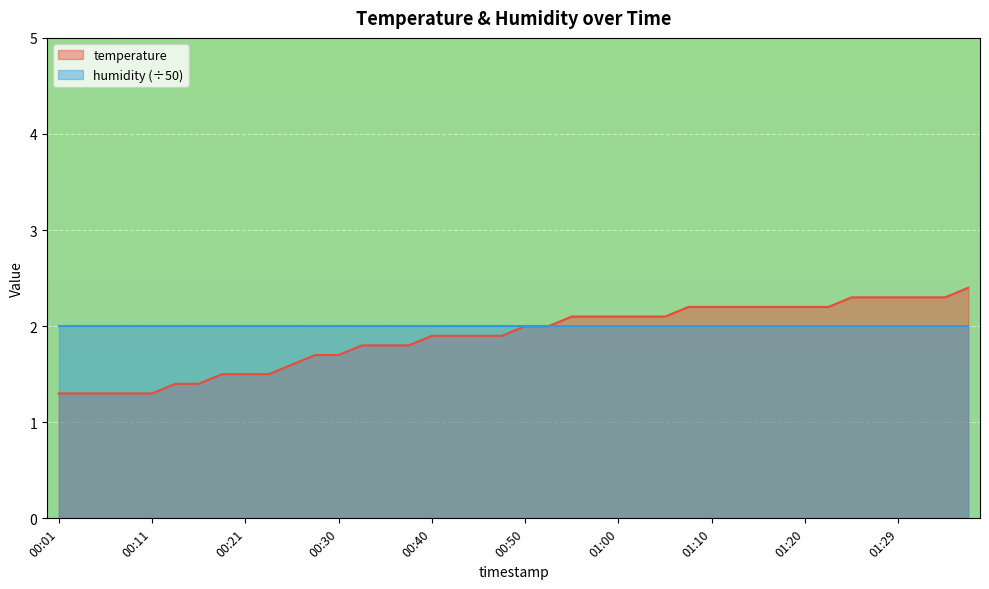

Reading right to left, transcribe all the data shown in this chart.

01:37=2.4	01:34=2.3	01:32=2.3	01:29=2.3	01:27=2.3	01:24=2.3	01:22=2.2	01:20=2.2	01:17=2.2	01:15=2.2	01:12=2.2	01:10=2.2	01:07=2.2	01:05=2.1	01:02=2.1	01:00=2.1	00:57=2.1	00:55=2.1	00:52=2.0	00:50=2.0	00:48=1.9	00:45=1.9	00:43=1.9	00:40=1.9	00:38=1.8	00:35=1.8	00:33=1.8	00:30=1.7	00:28=1.7	00:26=1.6	00:23=1.5	00:21=1.5	00:18=1.5	00:16=1.4	00:13=1.4	00:11=1.3	00:08=1.3	00:06=1.3	00:03=1.3	00:01=1.3